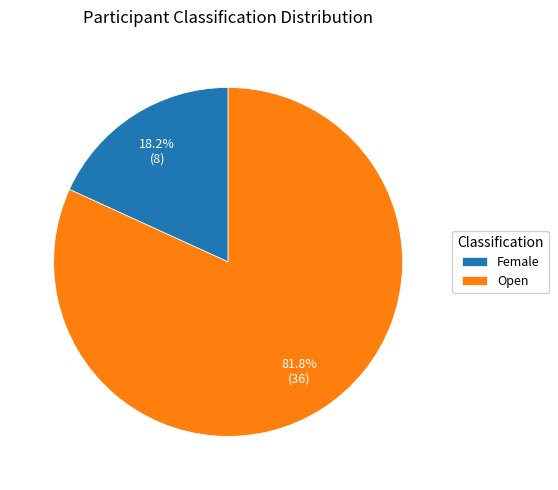

What percentage is the Female slice, to the nearest percent?

18%